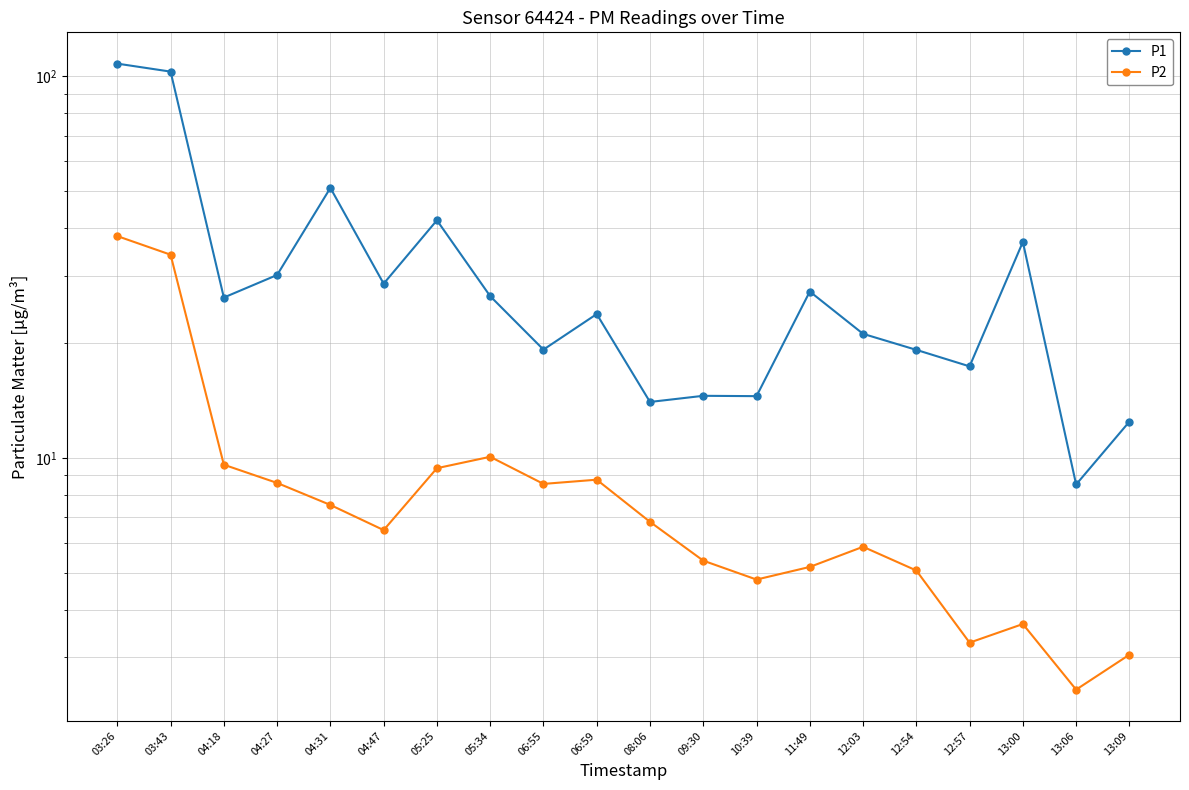

True or false: P1 and P2 intersect in this chart.

False